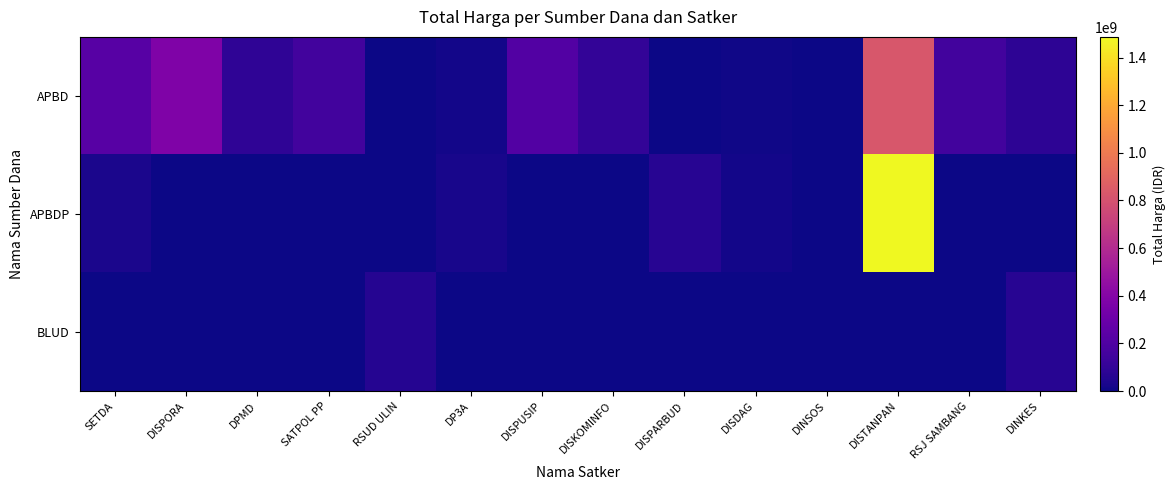

What is the total value across all series at RSUD ULIN?

62920000